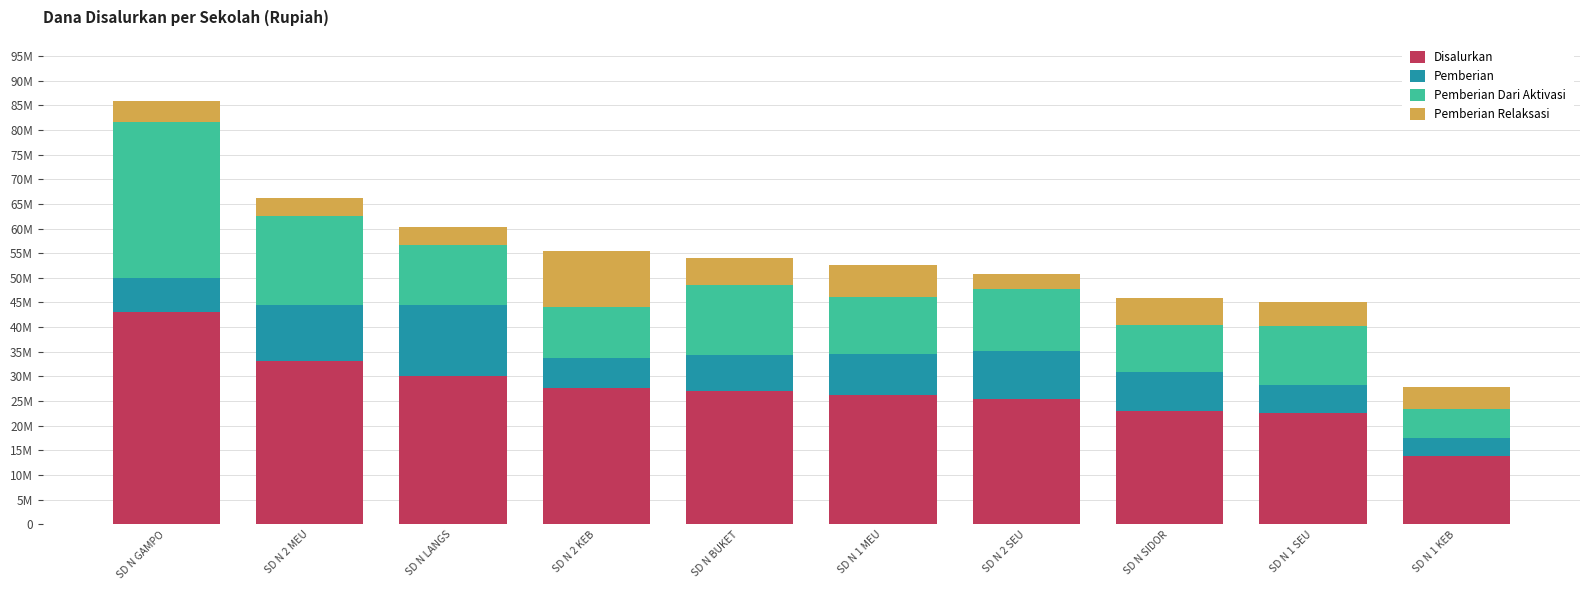

What position from the right is SD N GAMPO?

10